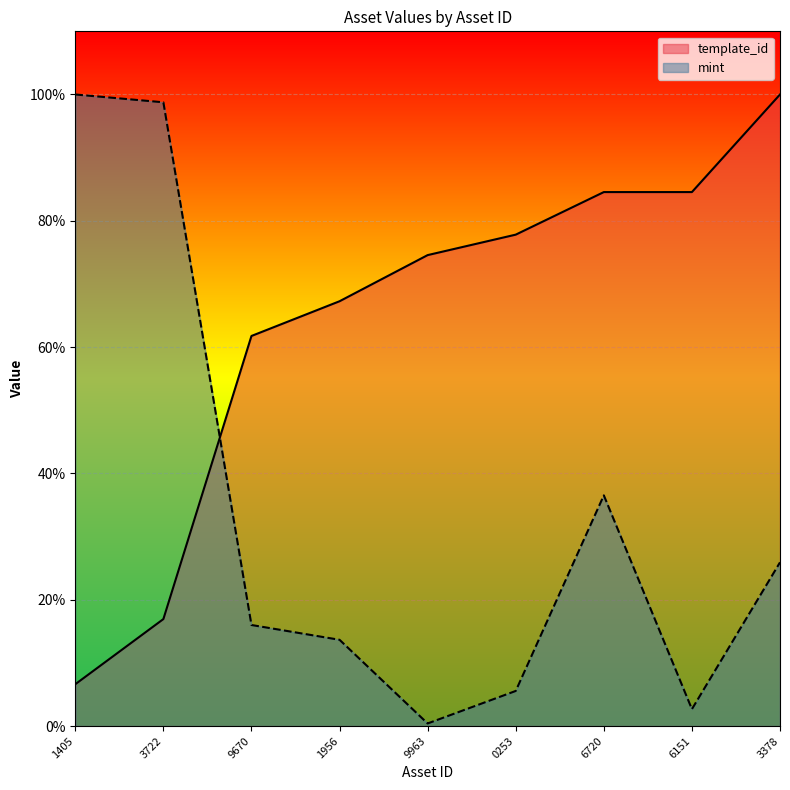

True or false: template_id has a value of 77.8 at 0253.

True